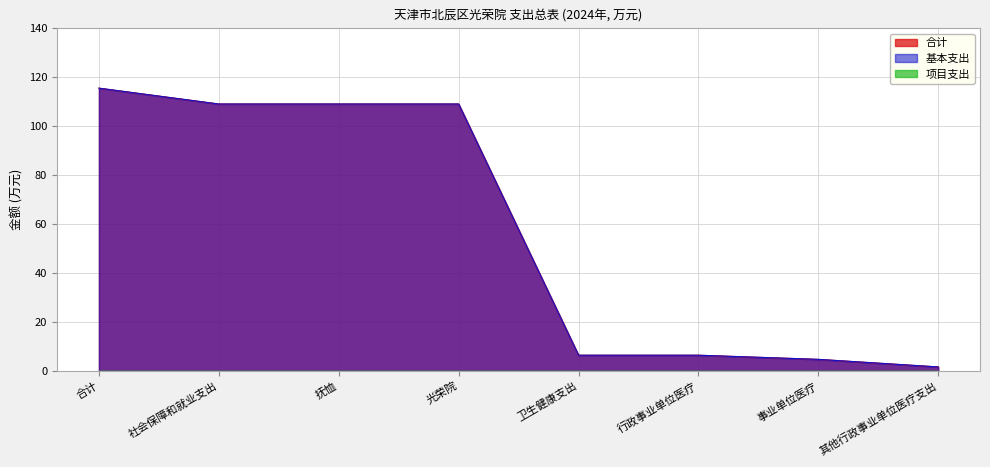

Which series has the largest range (max minus min)?

合计